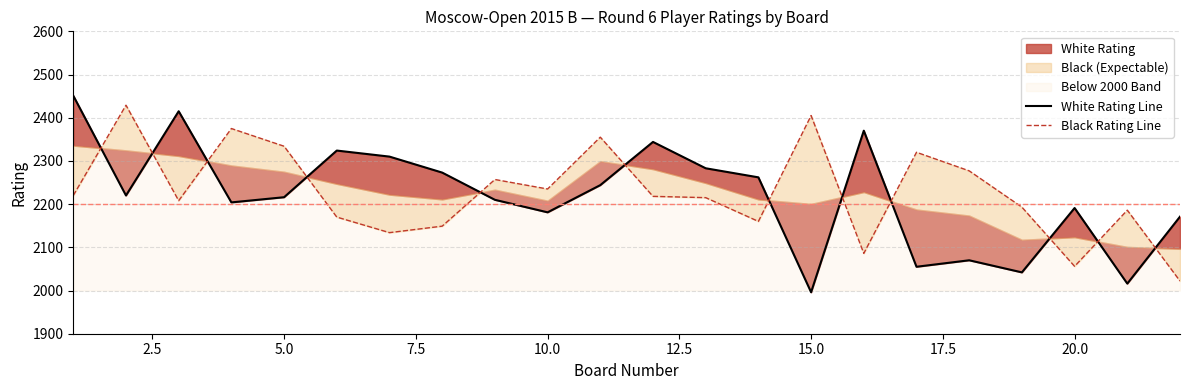

True or false: White Rating Line and Black Rating Line intersect in this chart.

True